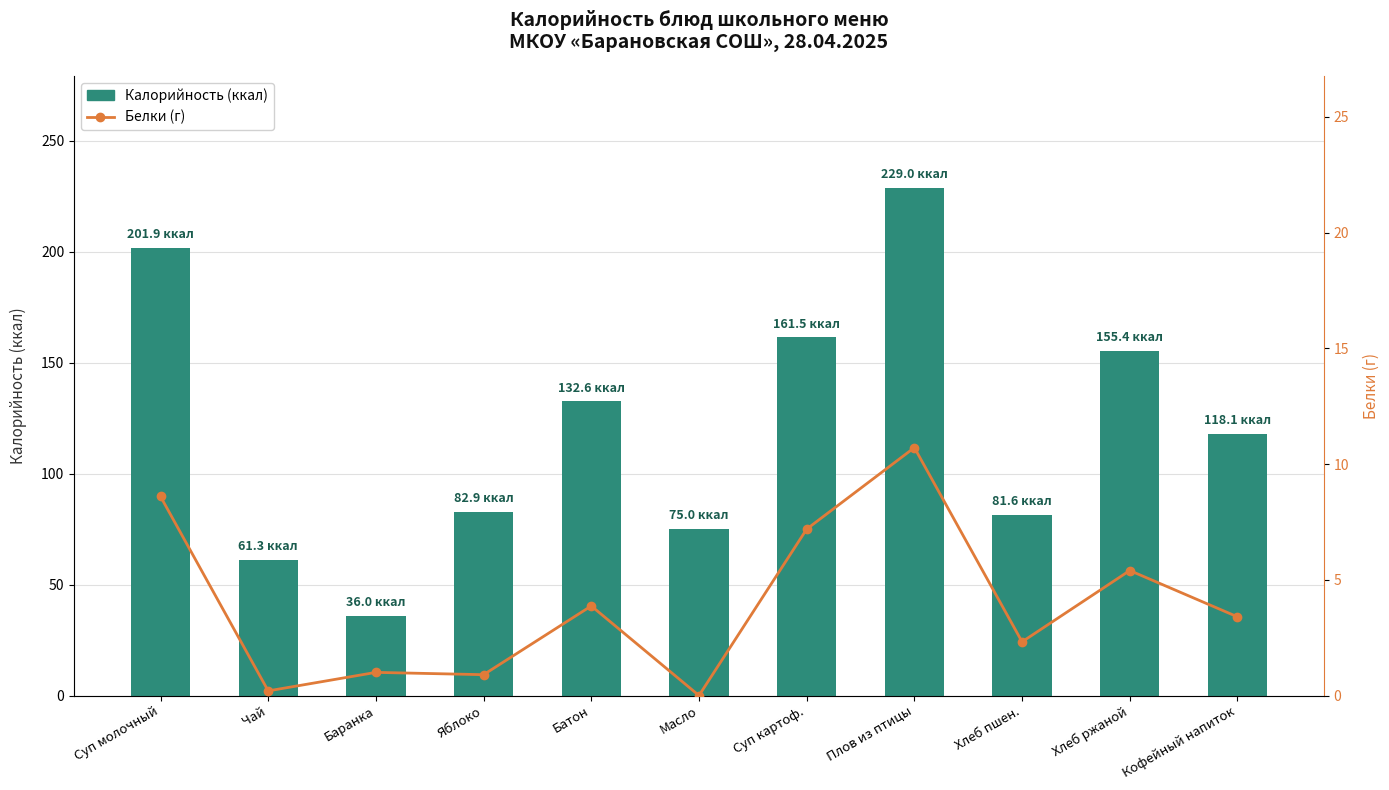

How many categories are shown in the chart?

11